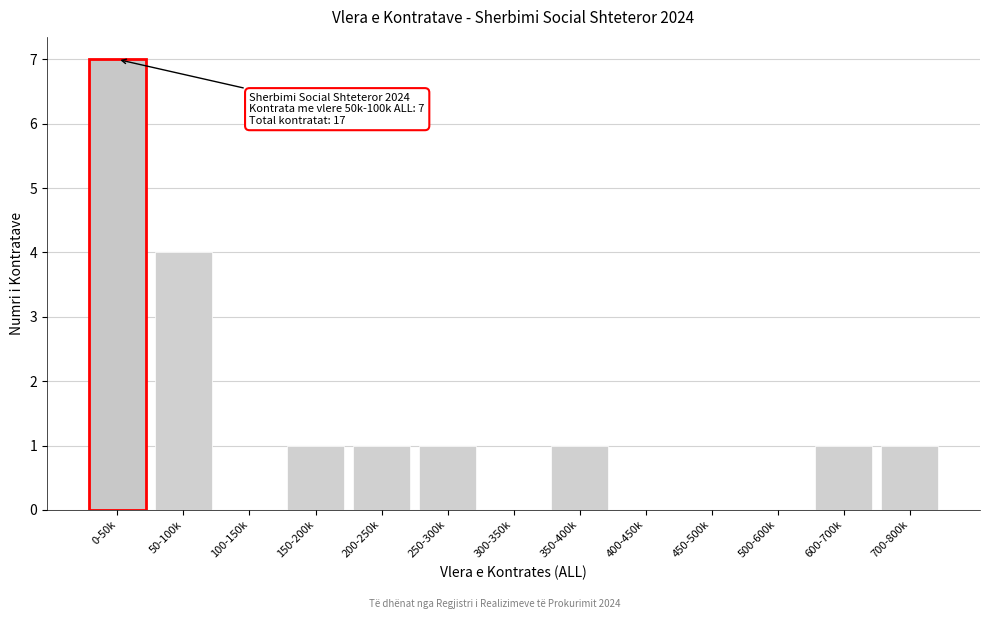

Reading left to right, what are all the values shown in this chart?

0-50k=7	50-100k=4	100-150k=0	150-200k=1	200-250k=1	250-300k=1	300-350k=0	350-400k=1	400-450k=0	450-500k=0	500-600k=0	600-700k=1	700-800k=1